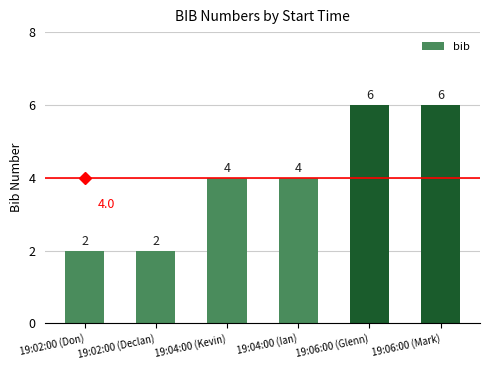

Are the bars grouped side by side (vs. stacked)?

No